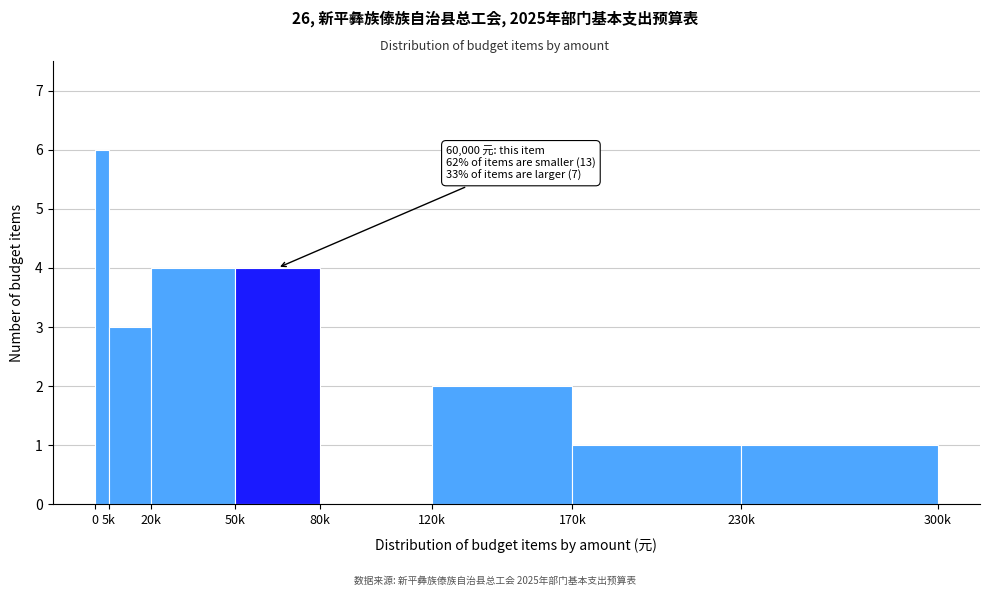

Reading left to right, extract all data points from this chart.

0=6	5k=3	20k=4	50k=4	80k=0	120k=2	170k=1	230k=1